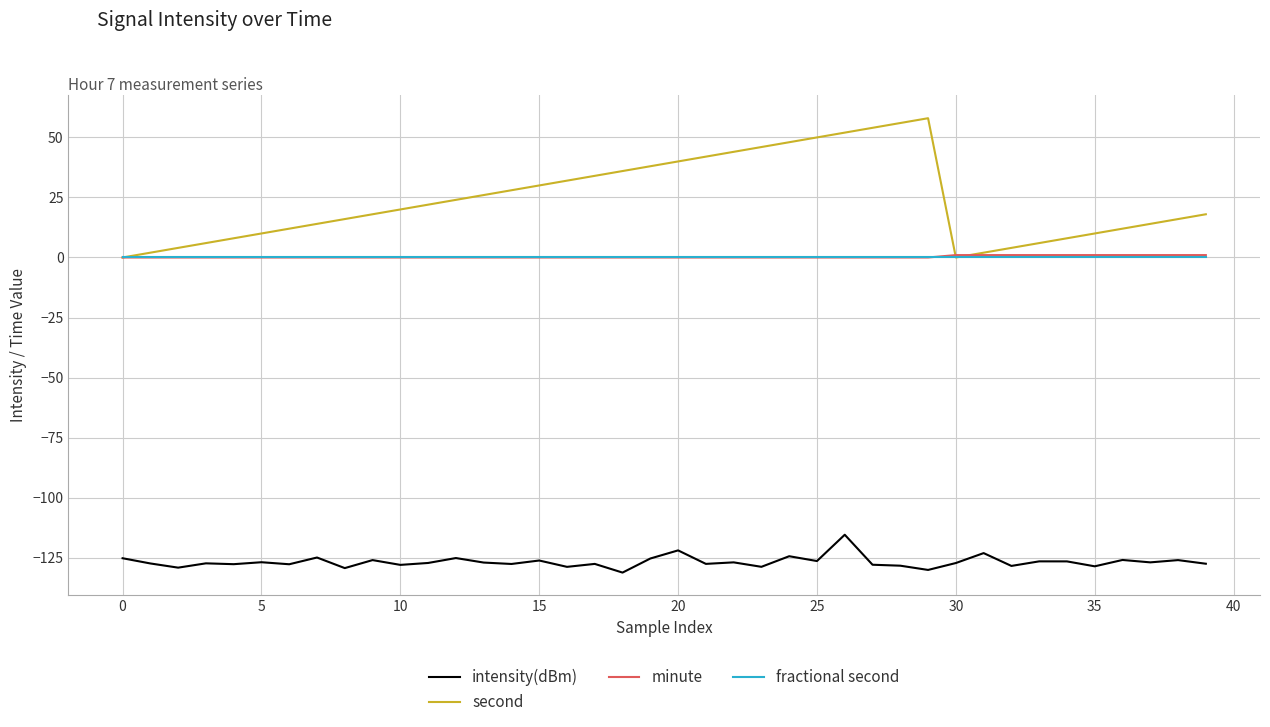

True or false: intensity(dBm) and second intersect in this chart.

False